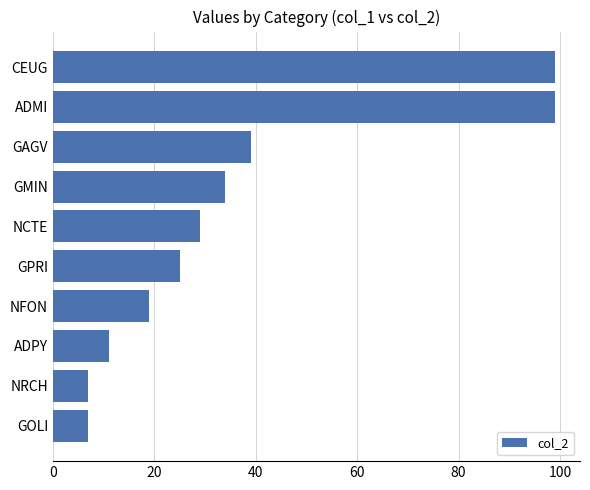

What is the difference between the maximum and second lowest values?

92